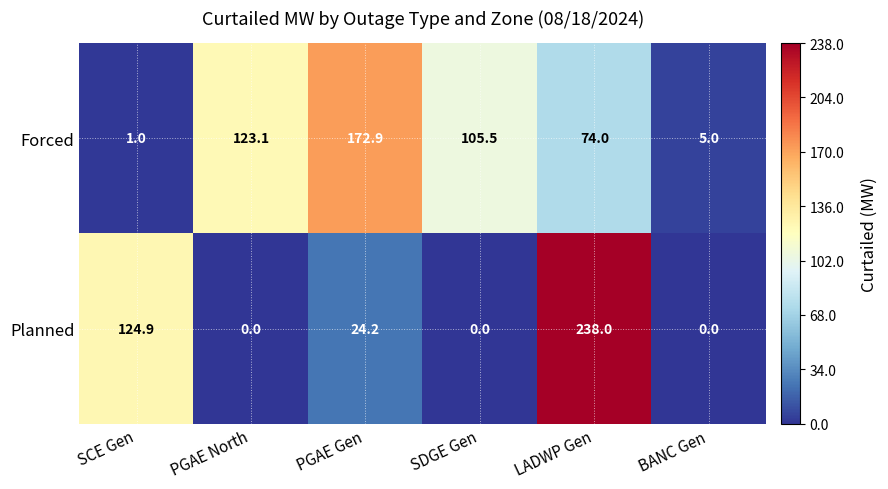

At which category does the chart reach its peak across all series?

LADWP Gen